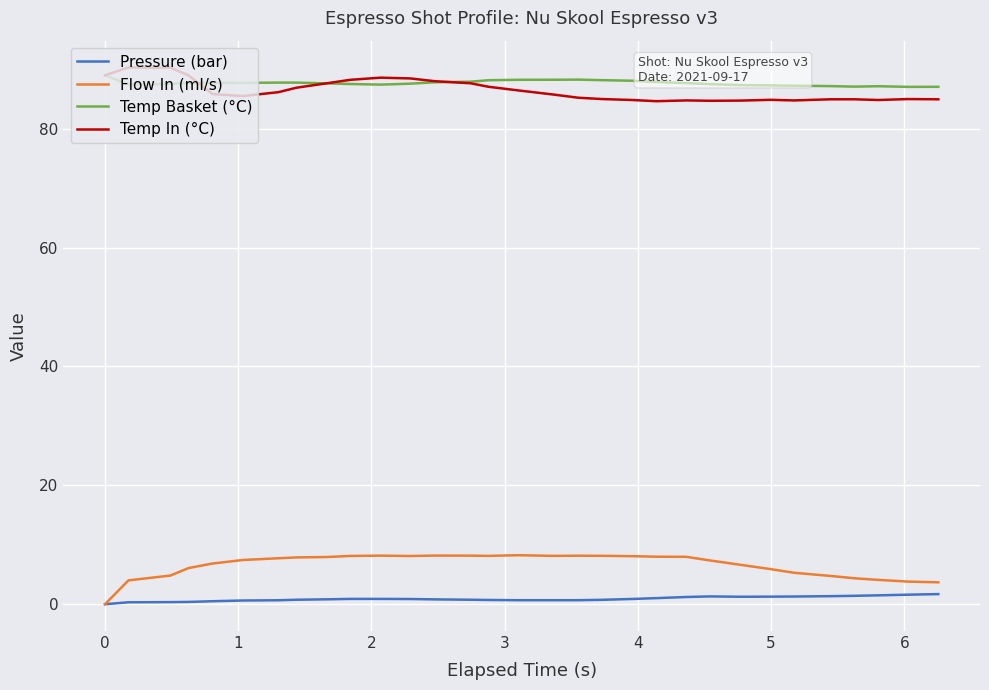

What is the maximum value for Temp Basket (°C)?

89.0